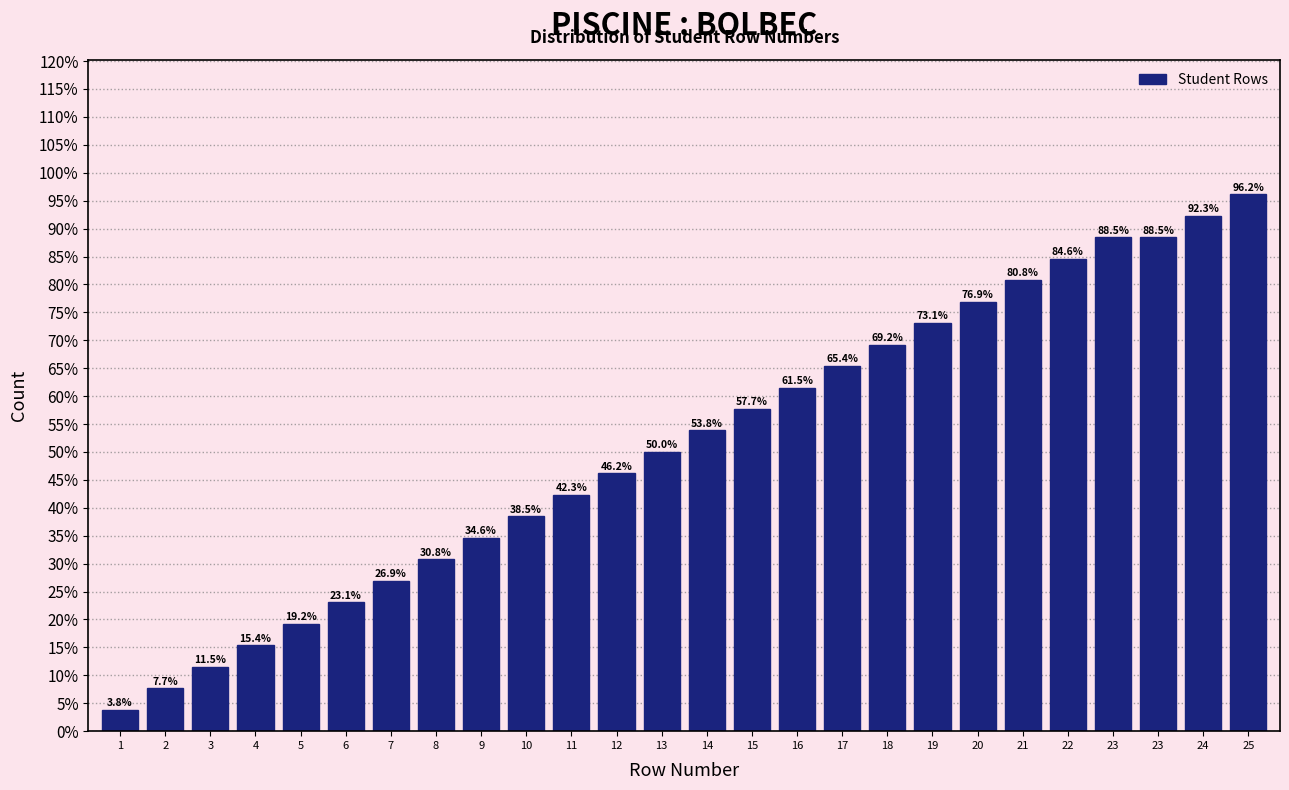

Does the chart contain any negative values?

No